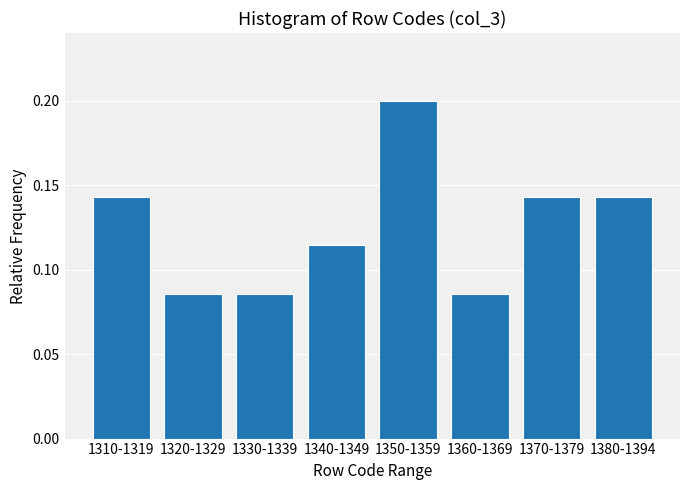

How many values are between 0 and 1?

8